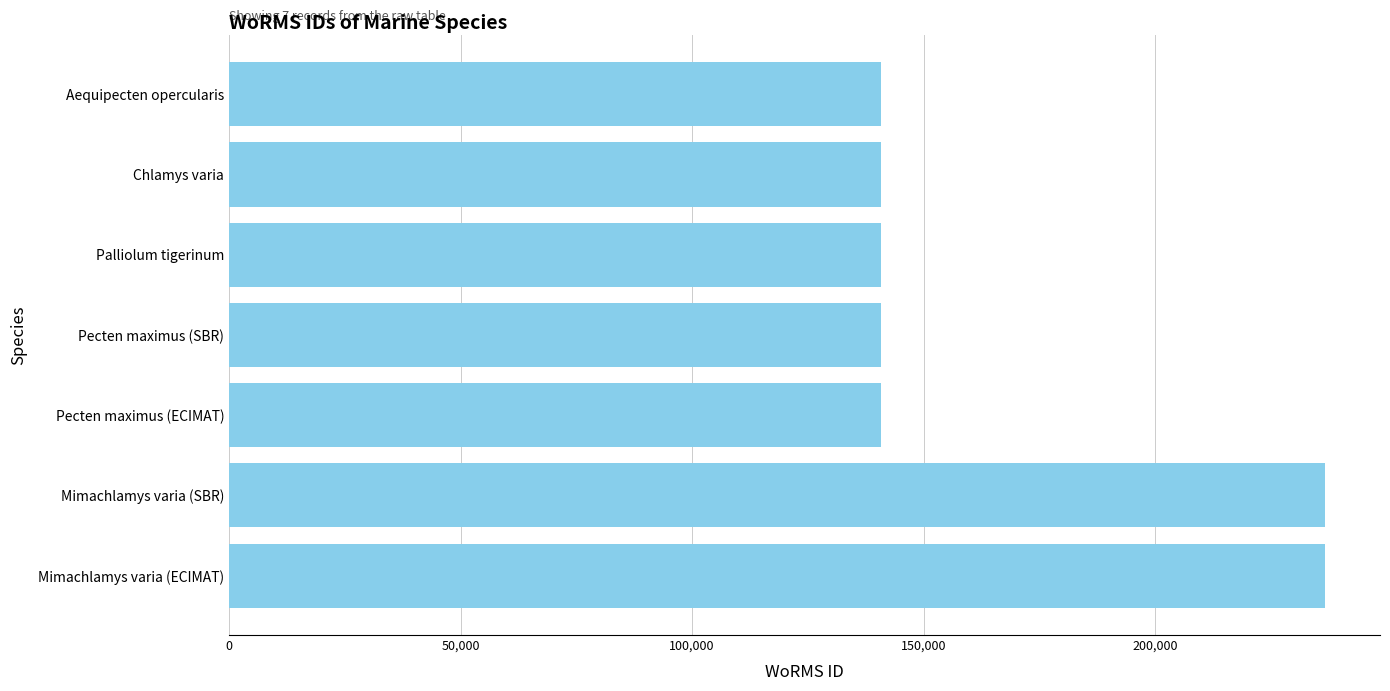

Is it true that the value at Mimachlamys varia (ECIMAT) is 236719?

True